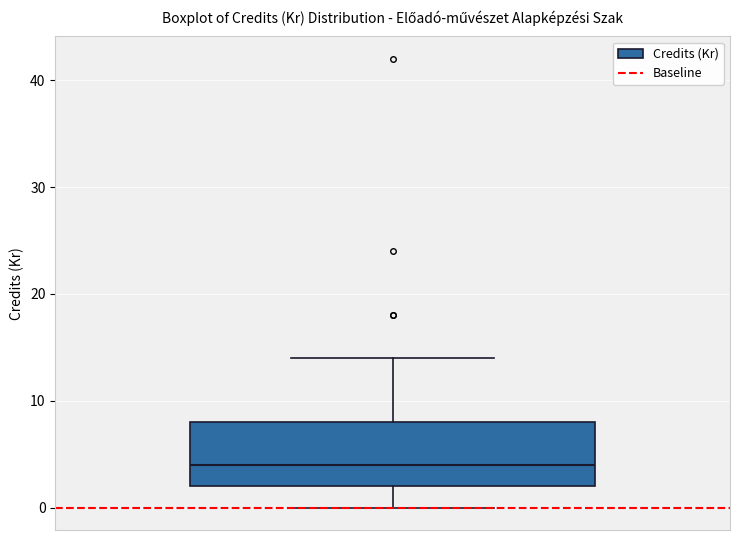

Transcribe this box plot: give where the median line is, the range the box spans, and where the two whiskers end, as read against the y-axis. The values are not printed on the chart, so give them approximately, as read against the axis.

median 4, box 2 to 8, whiskers 0 to 14